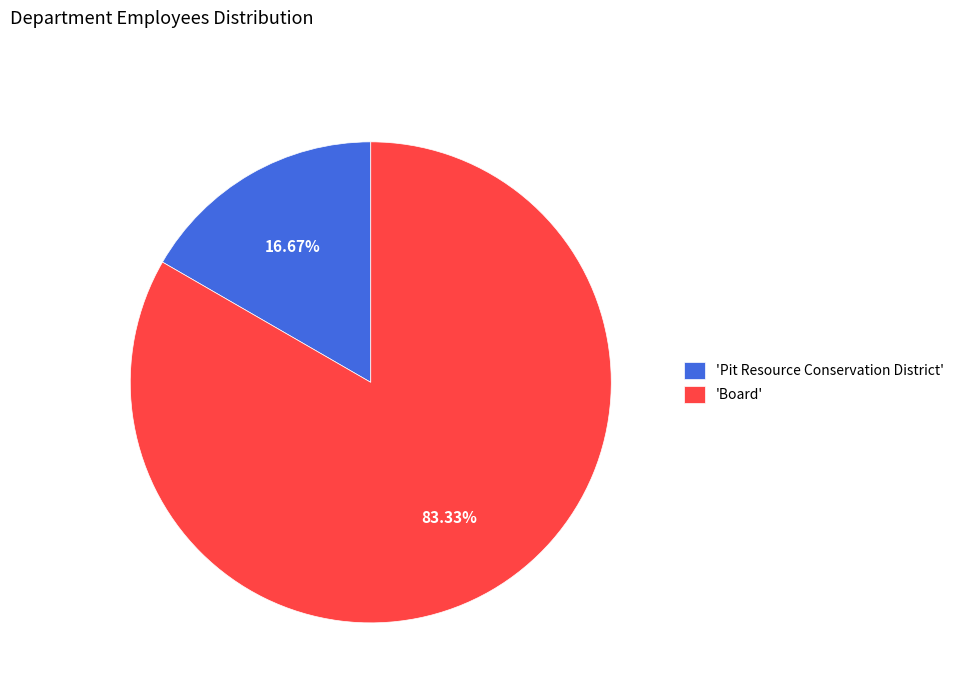

What is the majority slice?

'Board'